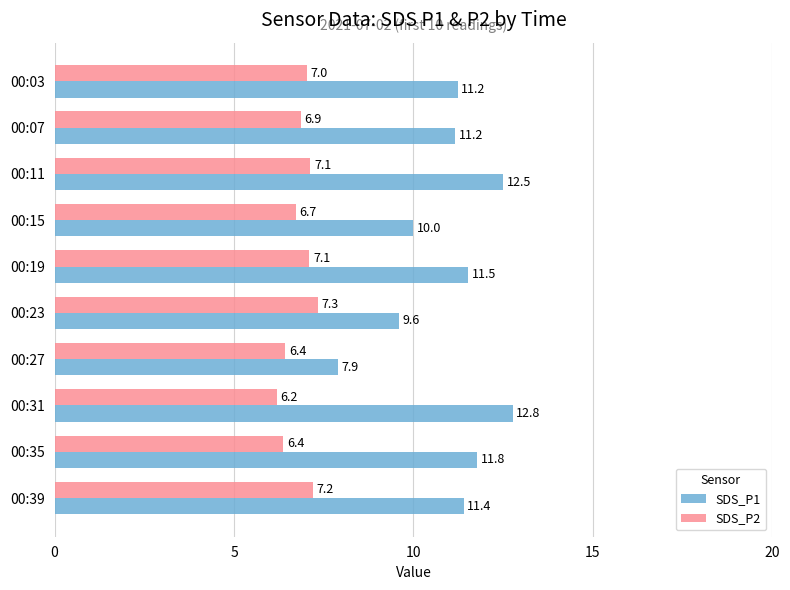

What is the difference between the maximum and minimum values in the SDS_P2 series?

1.1